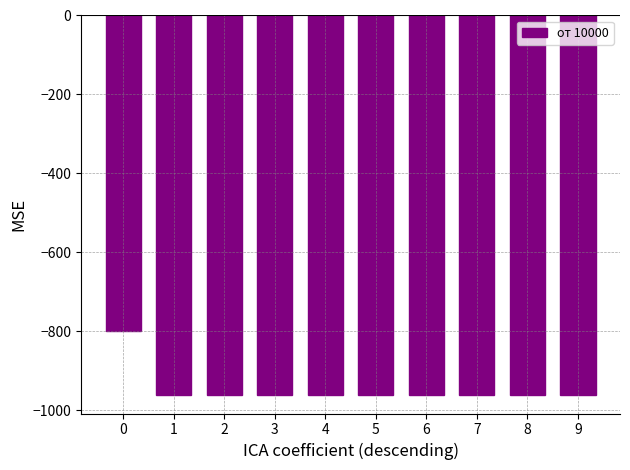

Read the value at 5.

-960.0